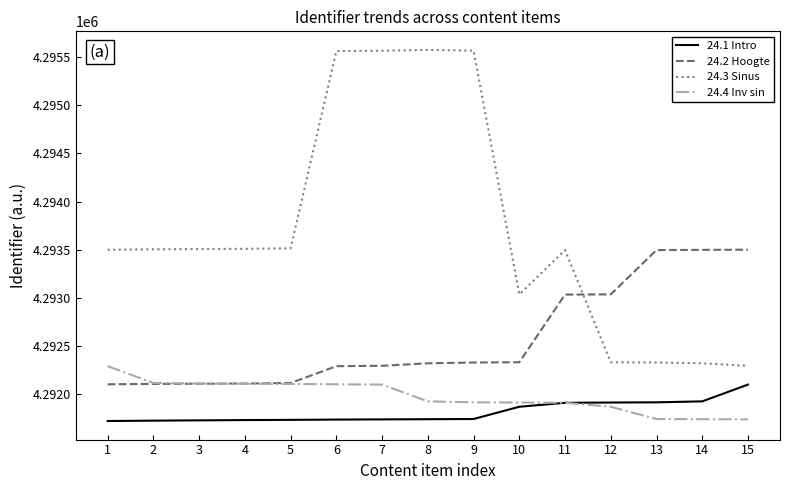

What is the total value across all series at 6?

17171700